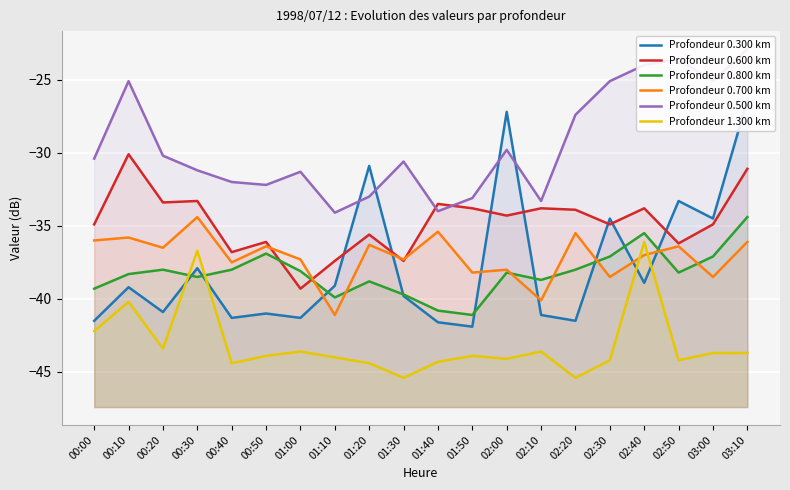

In Profondeur 0.800 km, how many points are higher than both neighbors (excluding endpoints)?

5